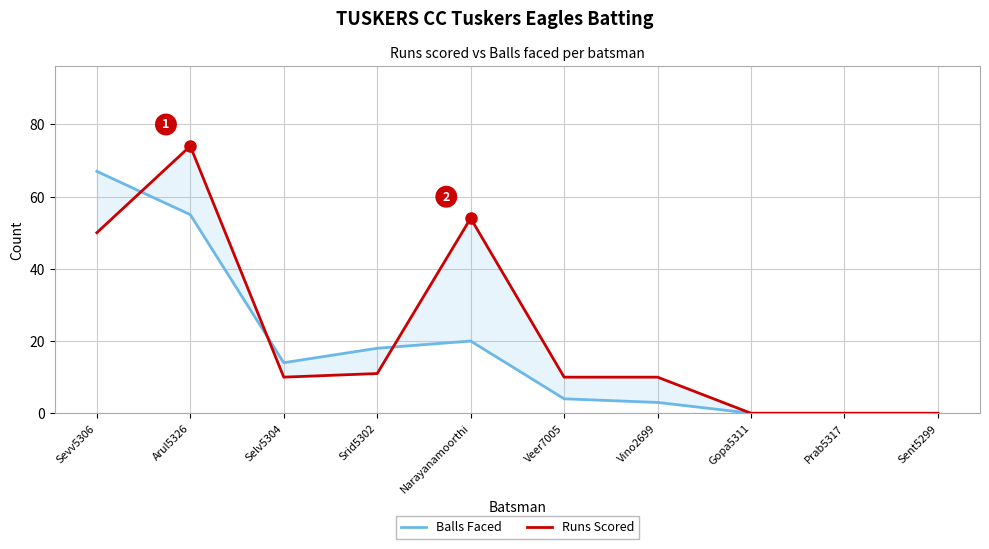

How many times do Runs Scored and Balls Faced cross each other?

3